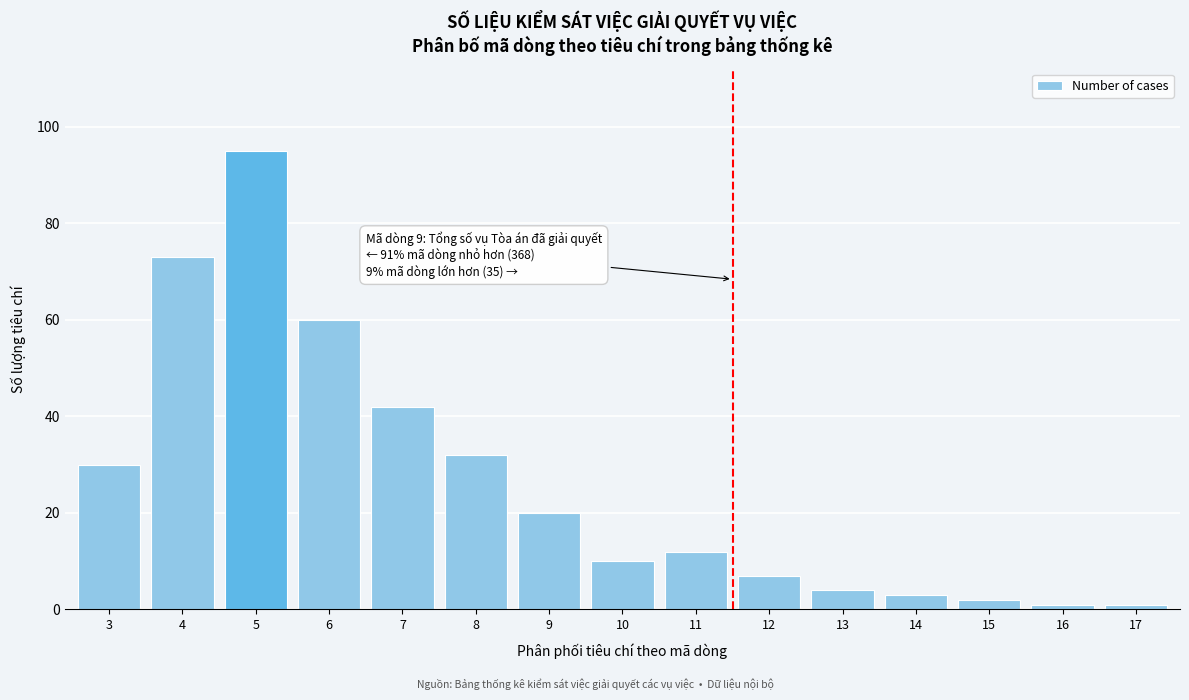

Reading left to right, extract all data points from this chart.

3=30	4=73	5=95	6=60	7=42	8=32	9=20	10=10	11=12	12=7	13=4	14=3	15=2	16=1	17=1